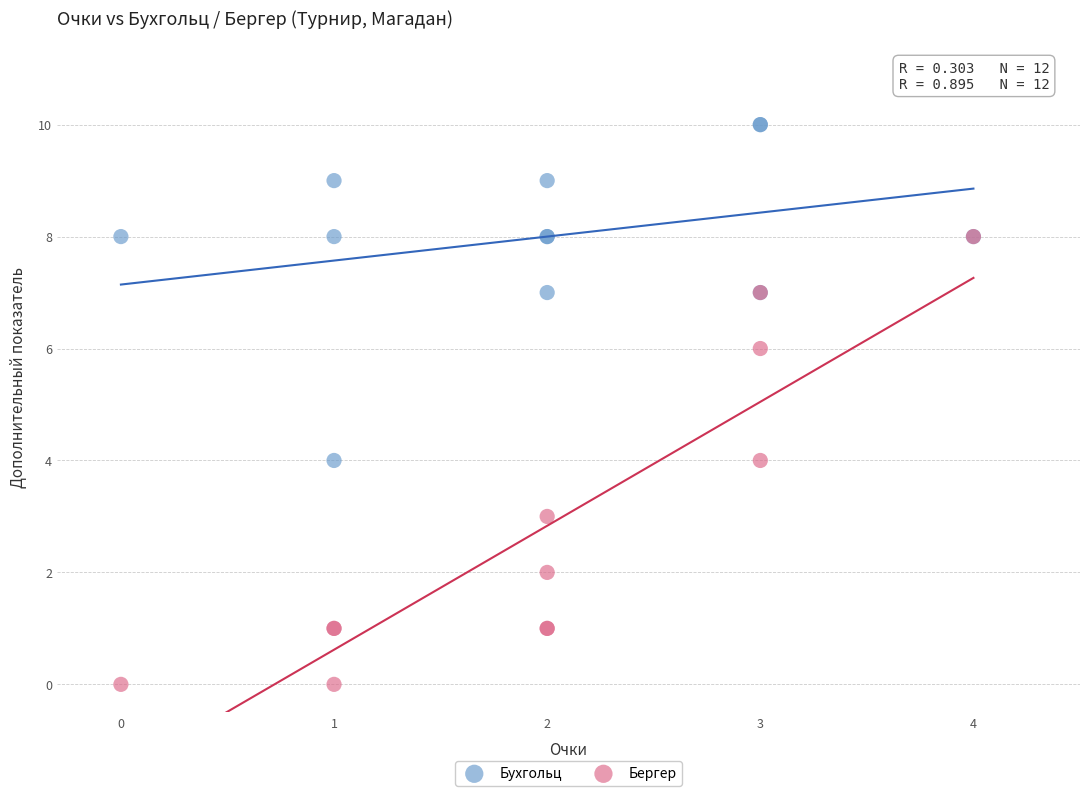

What are all the series names shown in the legend?

Бухгольц, Бергер